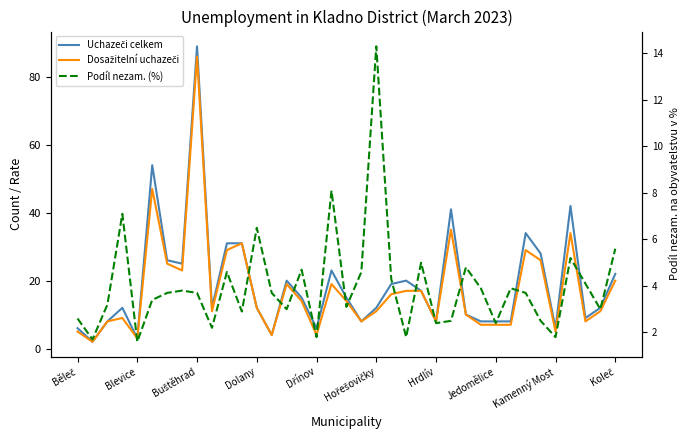

Which series has the largest total across all categories?

Uchazeči celkem